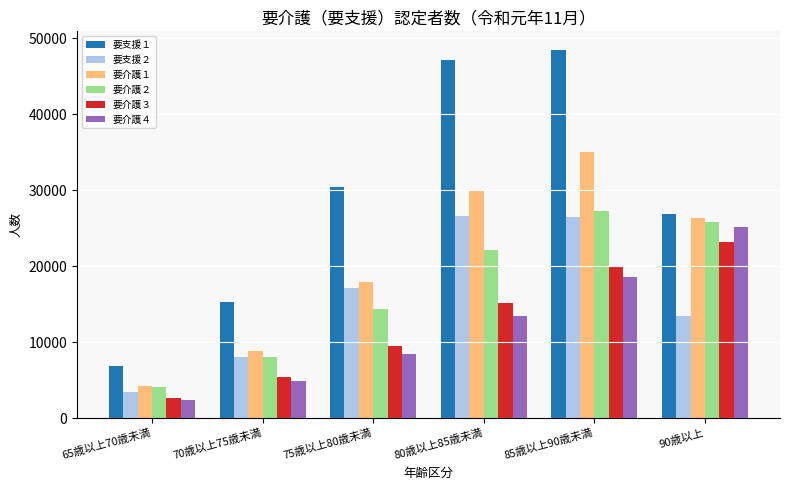

What is the difference between the 要介護１ values at 85歳以上90歳未満 and 80歳以上85歳未満?

5148